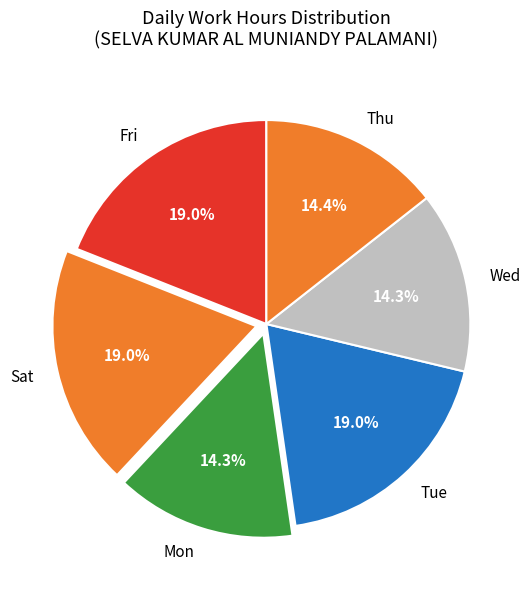

Is the sum of Mon and Tue greater than half?

No